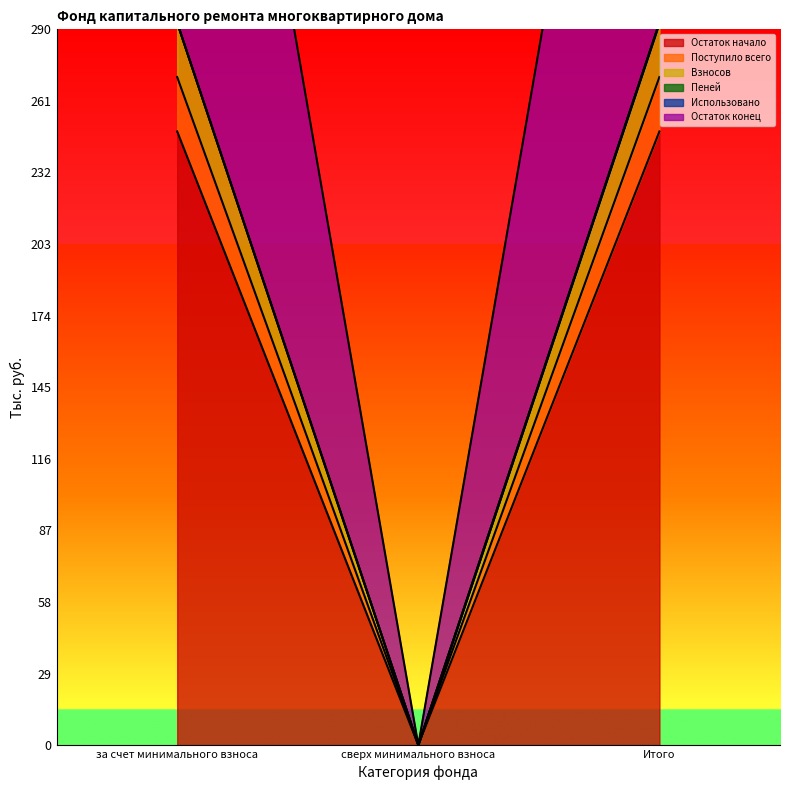

What is the total value across all series at за счет минимального взноса?

1422.8